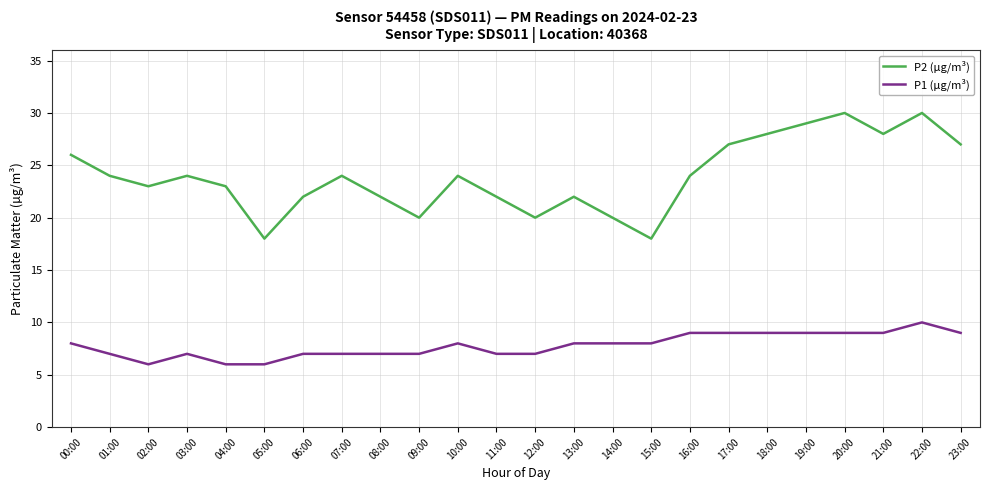

True or false: P1 (µg/m³) and P2 (µg/m³) intersect in this chart.

False